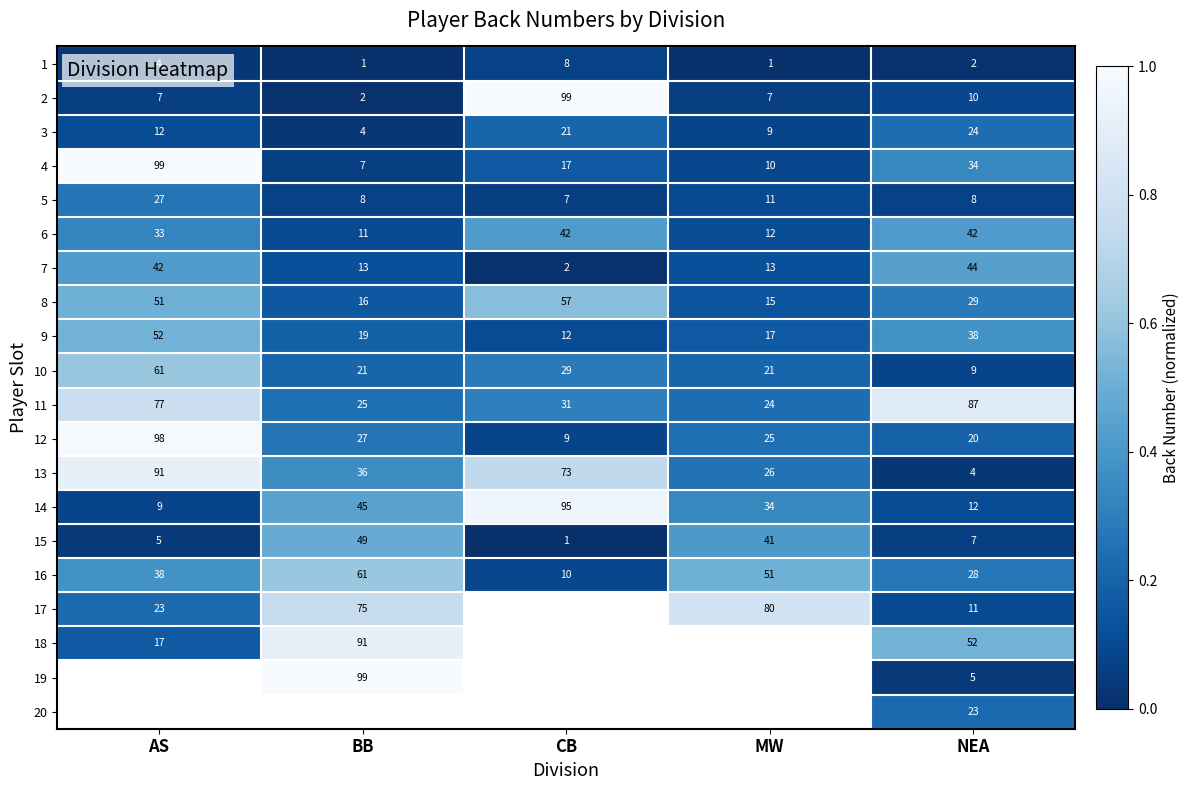

Is it true that 9 equals 12 at CB?

True